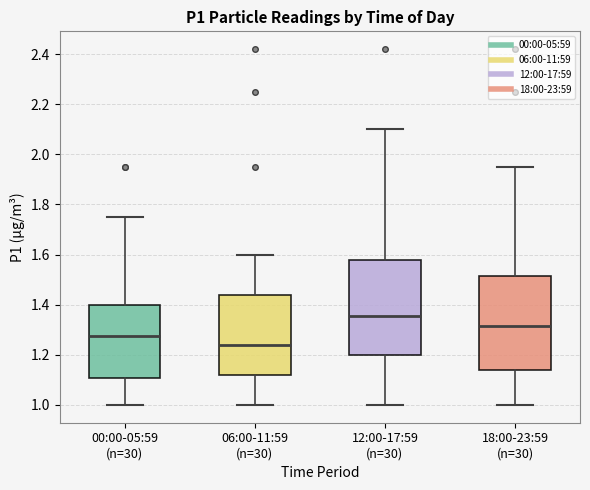

Reading left to right, read every box against the y-axis: the position of its median line, the range the box covers, and the ends of its whiskers. The values are not printed on the chart, so give them approximately, as read against the axis.

00:00-05:59 (n=30): median 1.28, box 1.10 to 1.40, whiskers 1.00 to 1.76
06:00-11:59 (n=30): median 1.24, box 1.12 to 1.44, whiskers 1.00 to 1.60
12:00-17:59 (n=30): median 1.36, box 1.20 to 1.58, whiskers 1.00 to 2.10
18:00-23:59 (n=30): median 1.32, box 1.14 to 1.52, whiskers 1.00 to 1.96